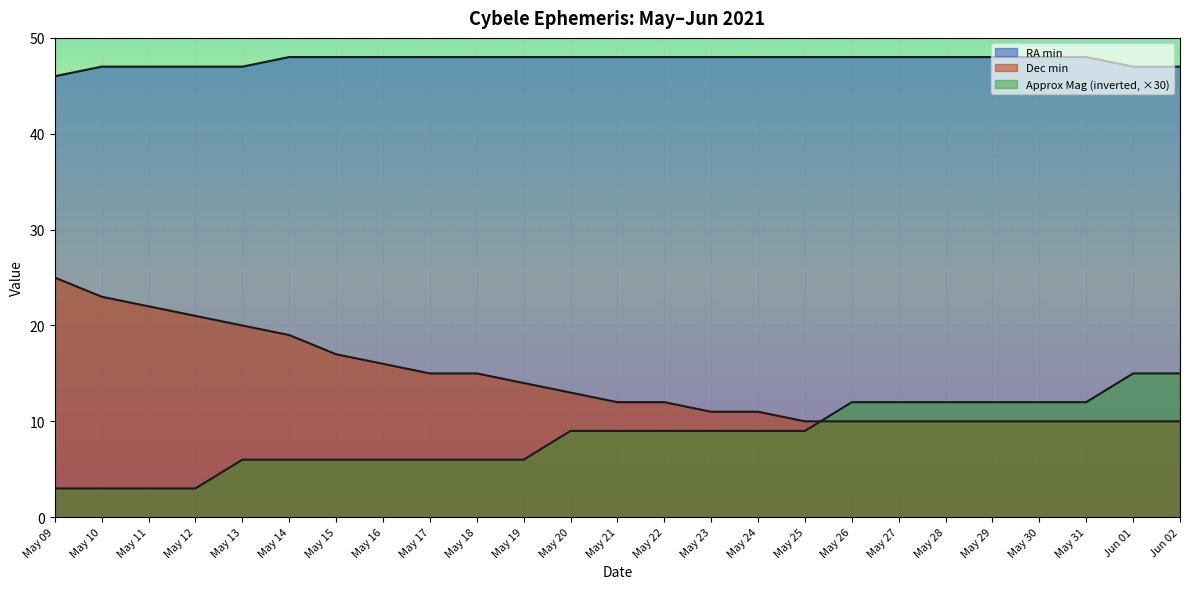

Between May 09 and May 21, which series saw the biggest shift?

Dec min